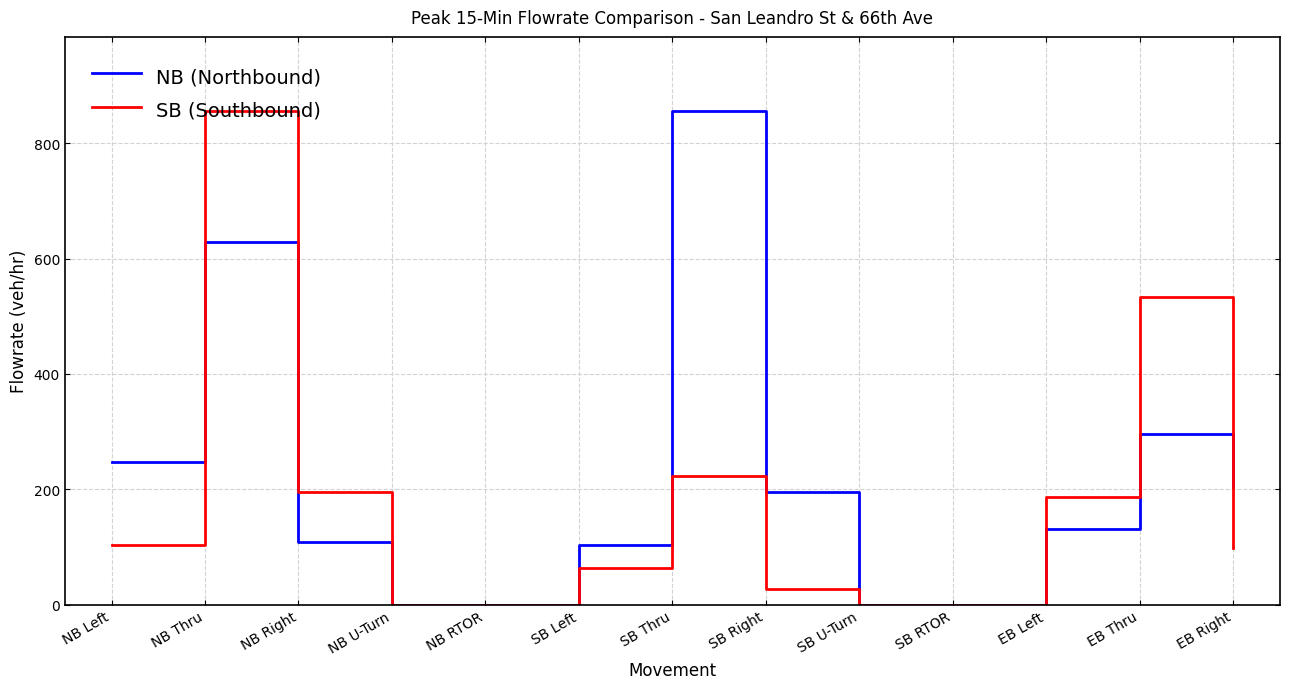

What position from the right is SB U-Turn?

5